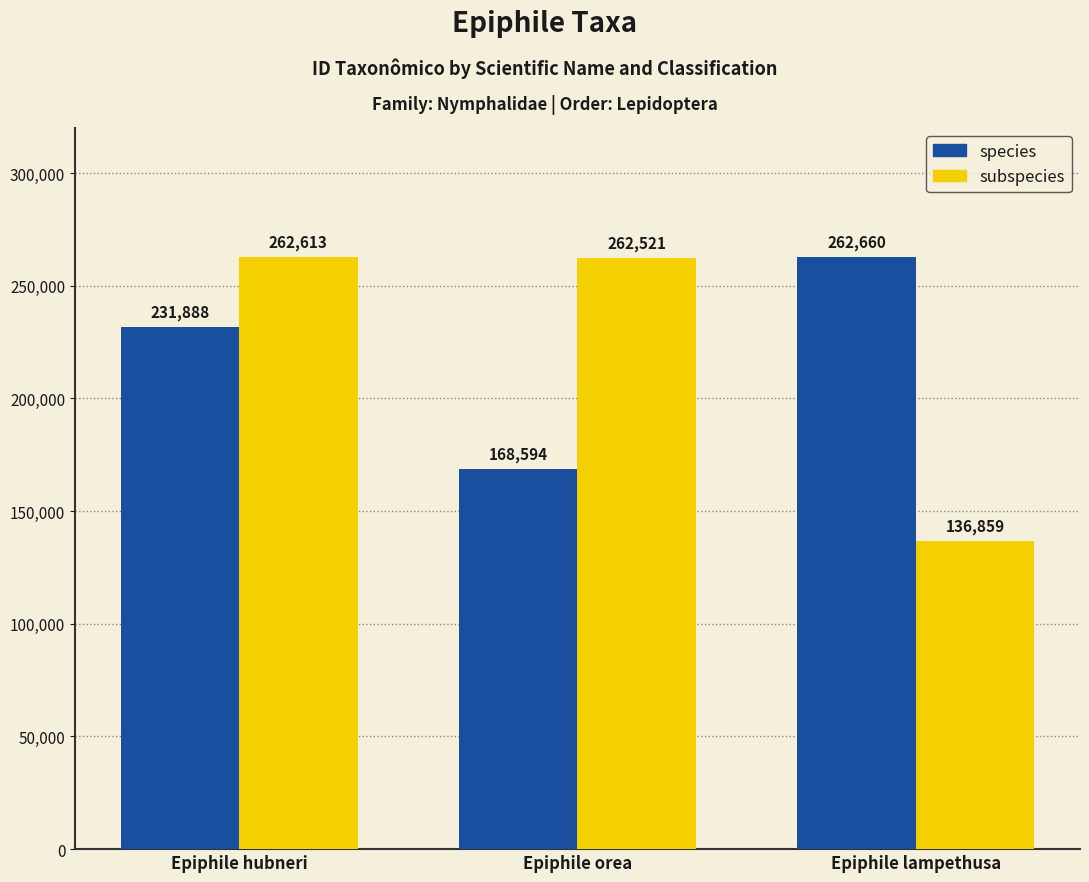

True or false: subspecies has a value of 129878 at Epiphile orea.

False